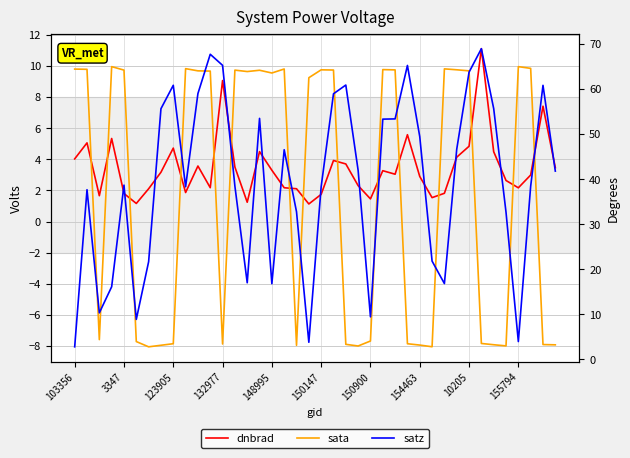

What is the value of the dnbrad point at the 21st from the left?

1.7